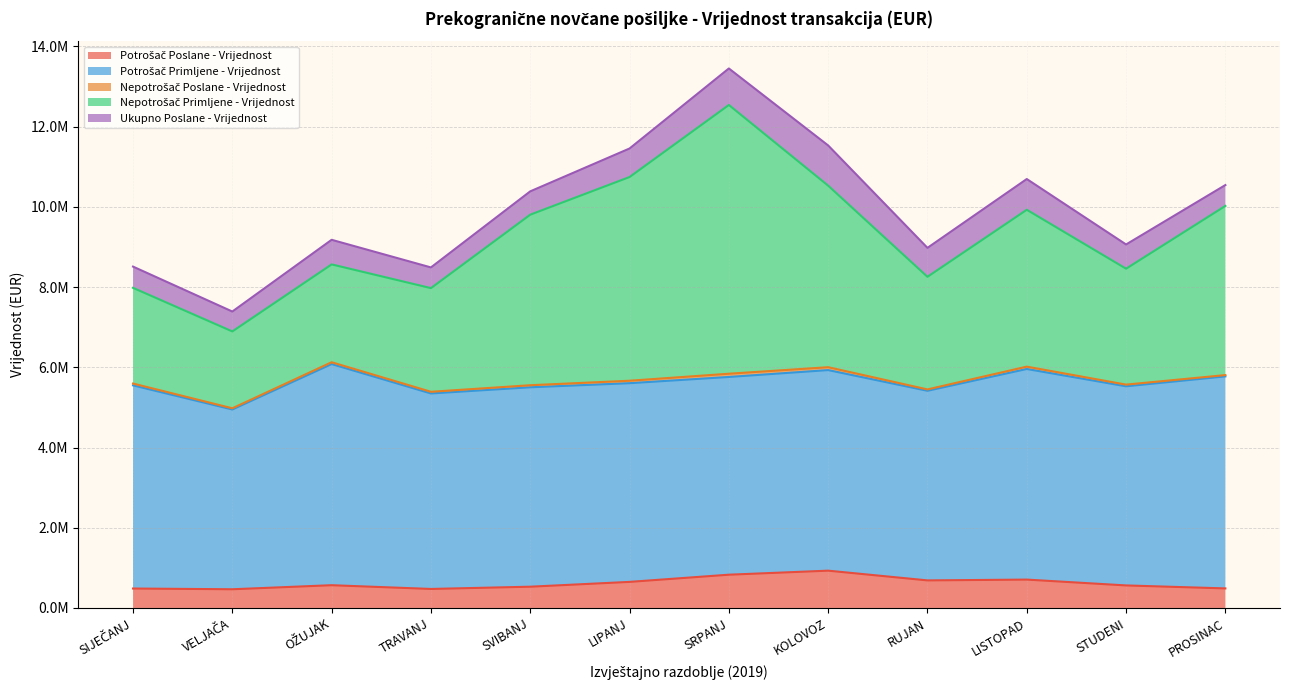

The Potrošač Poslane - Vrijednost series shows 649947.0 at LIPANJ. True or false?

True